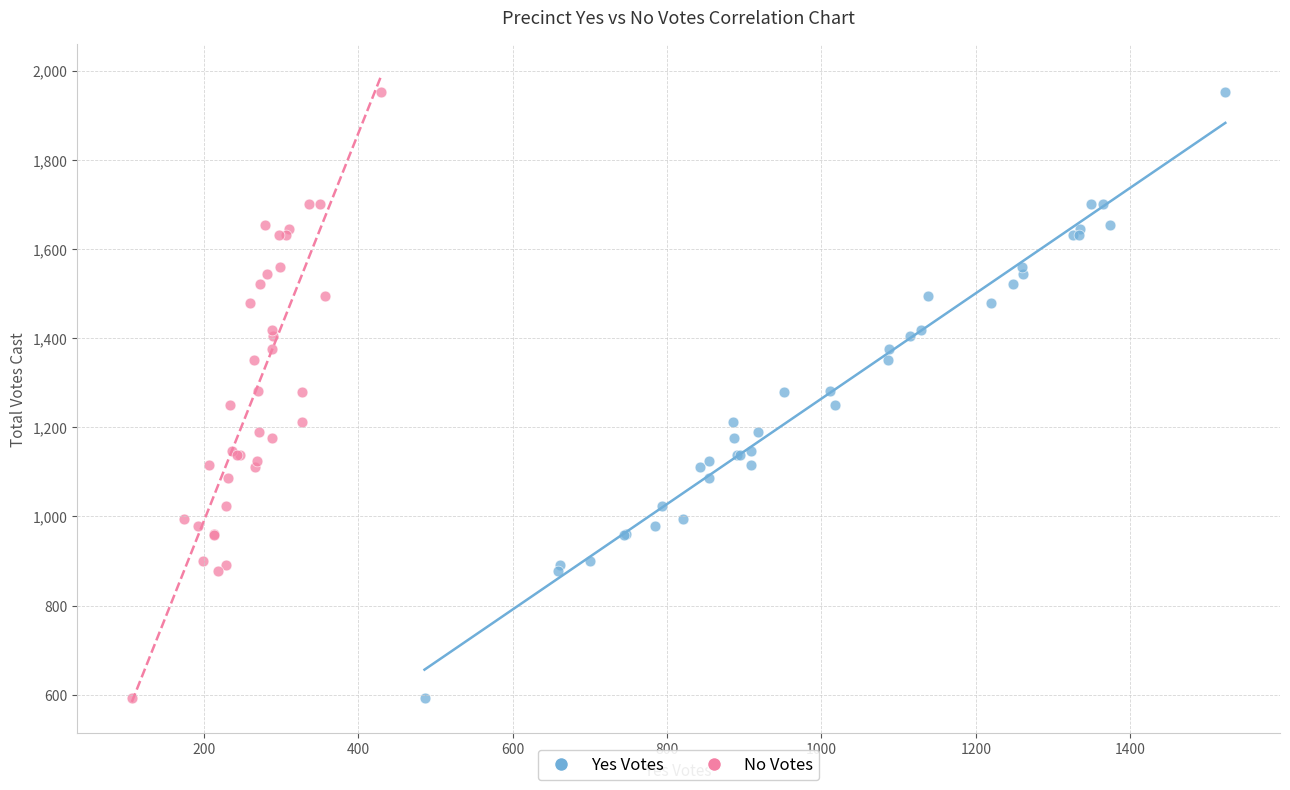

What are all the series names shown in the legend?

Yes Votes, No Votes